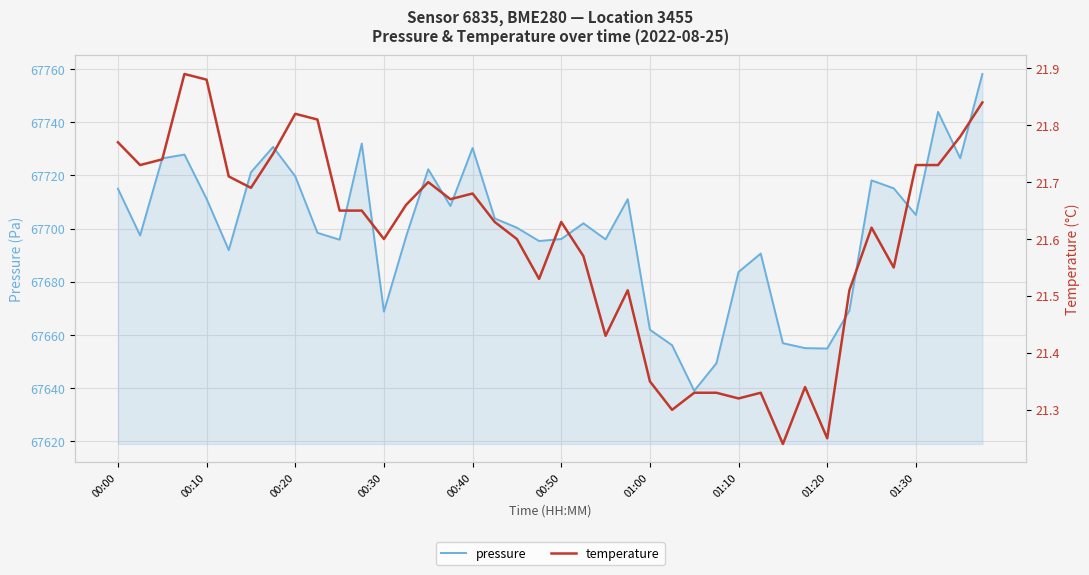

True or false: pressure and temperature cross at least once.

False